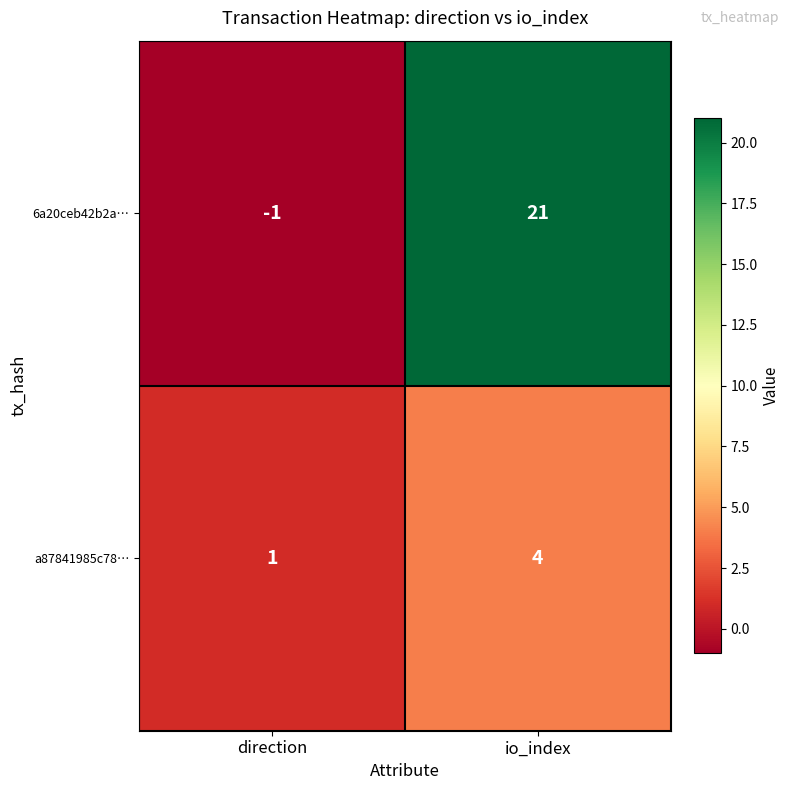

Which category has the lowest value across all series?

direction